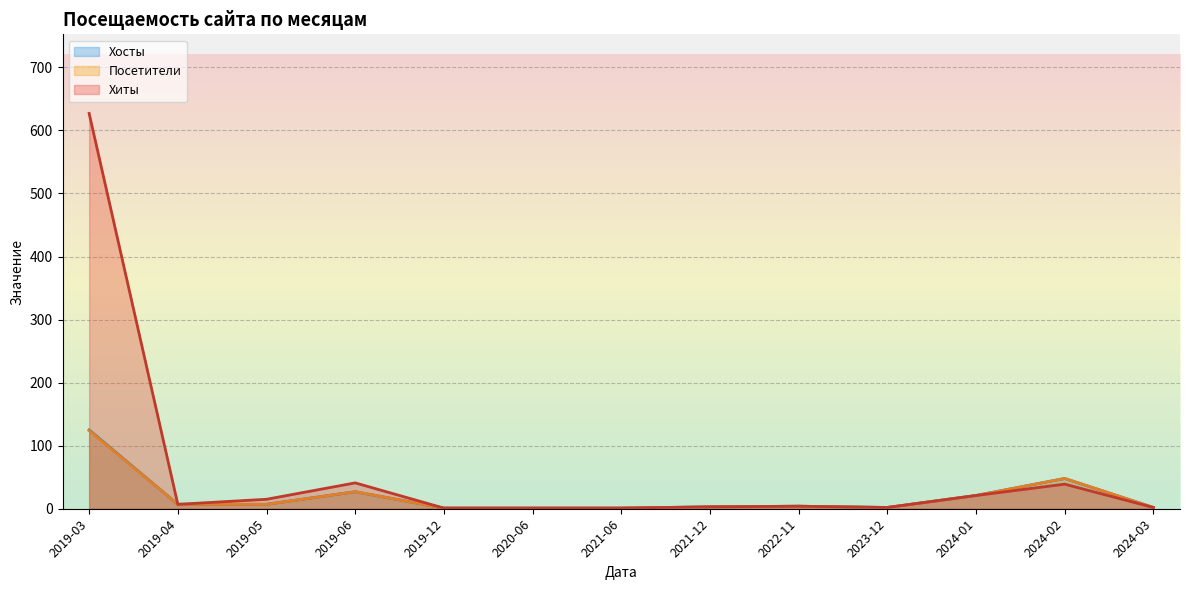

Count the number of data series in this chart.

3